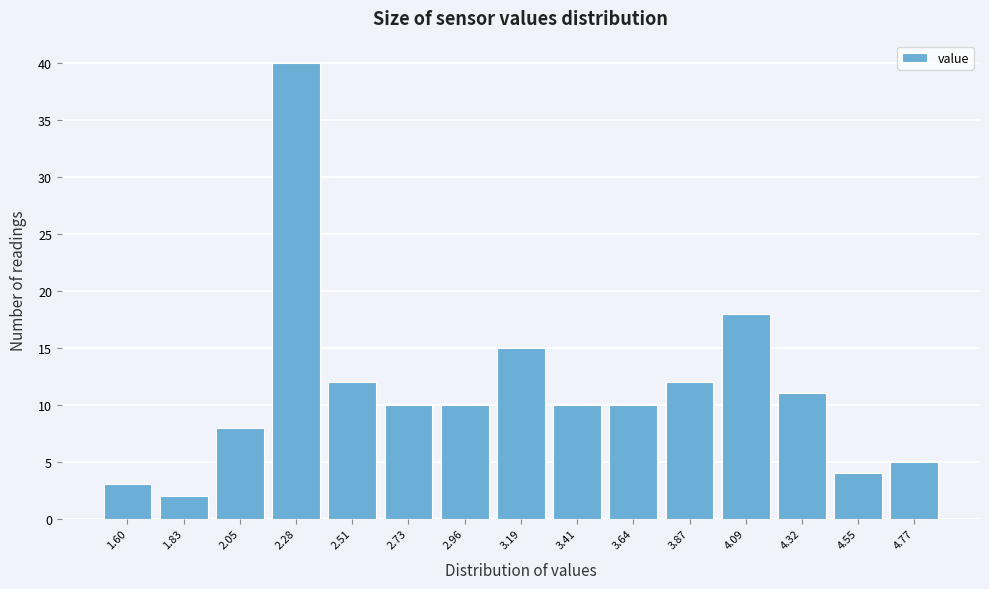

Reading left to right, extract all data points from this chart.

3	2	8	40	12	10	10	15	10	10	12	18	11	4	5